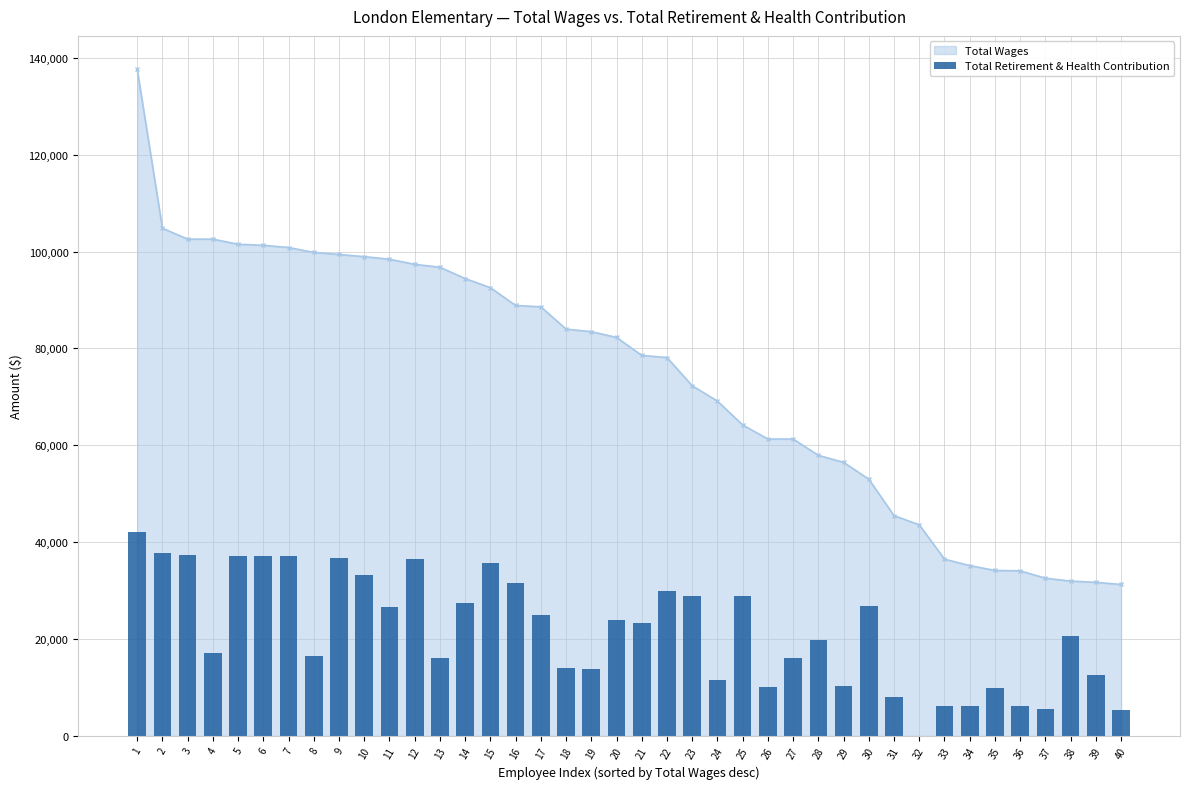

At which label is the value closest to 21093?

38